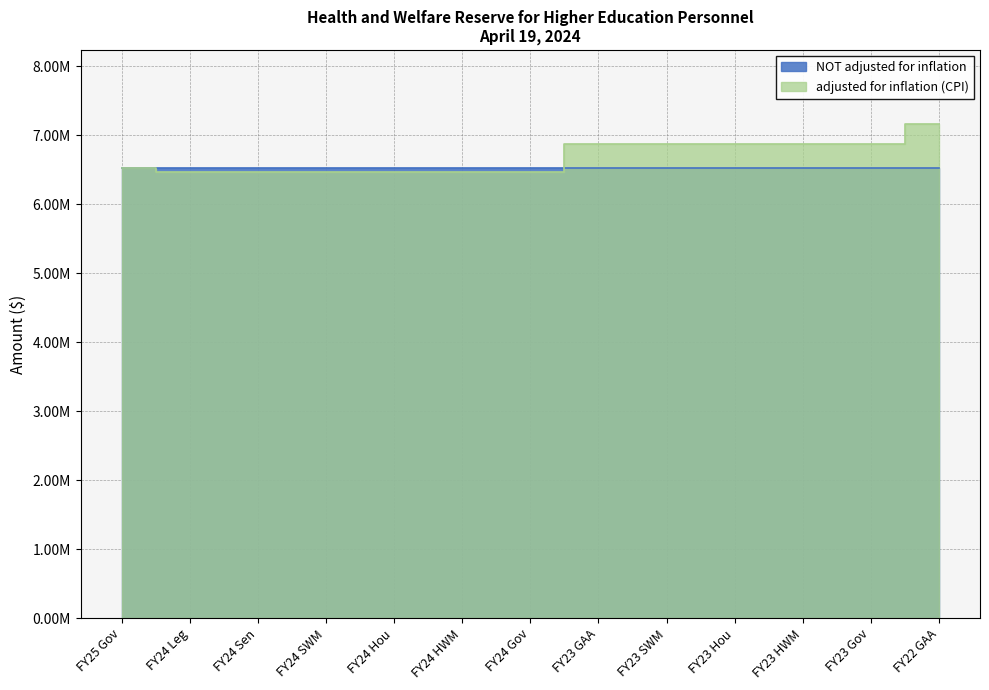

What is the change in value from FY24 Hou to FY23 GAA?

+404490